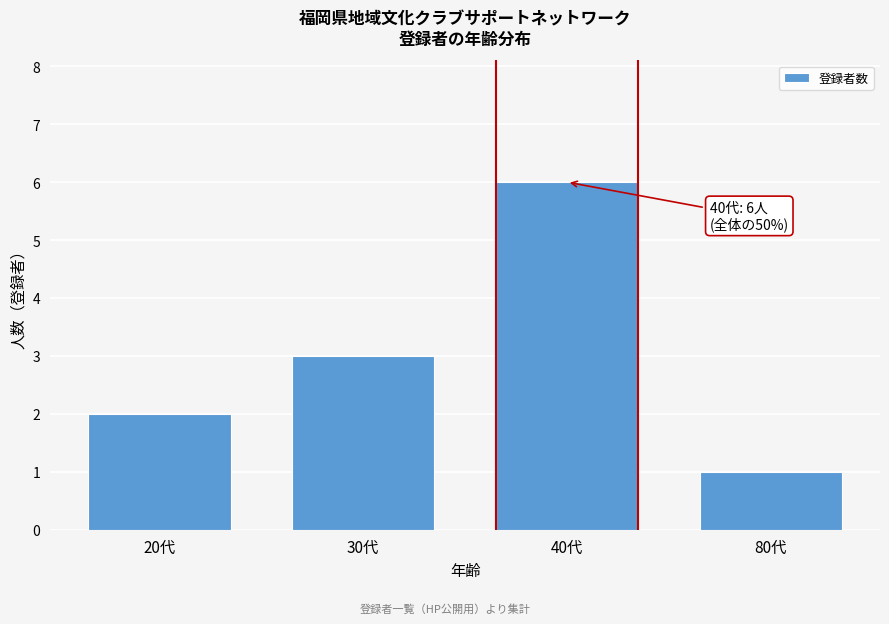

Reading right to left, list all the values displayed in this chart.

80代=1	40代=6	30代=3	20代=2